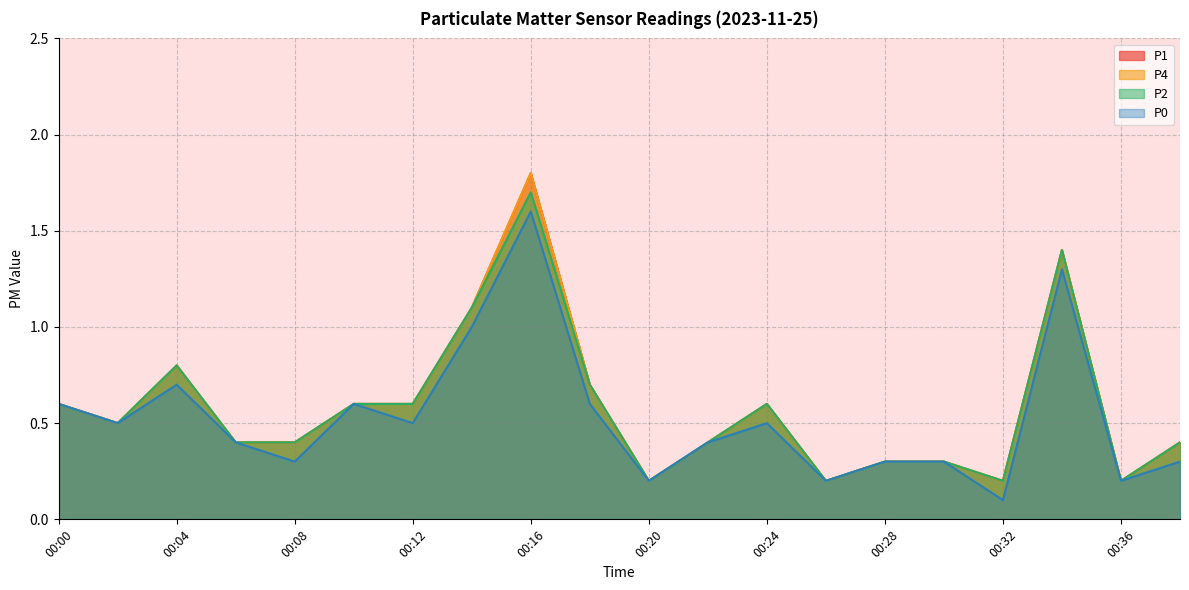

Is it true that P4 equals 0.9 at 00:00?

False